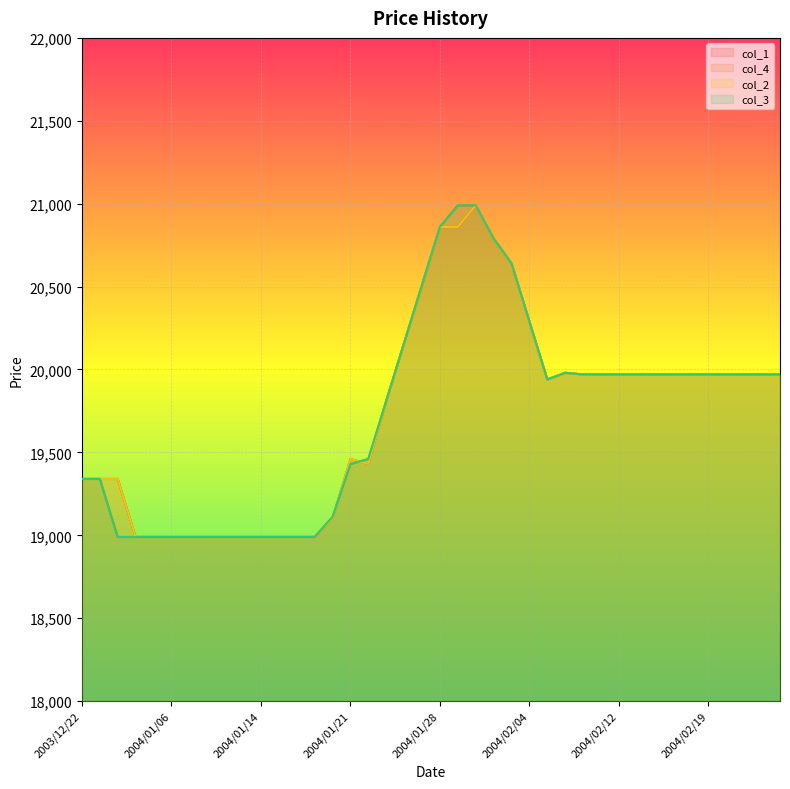

What is the difference between the maximum and minimum values in the col_3 series?

2000